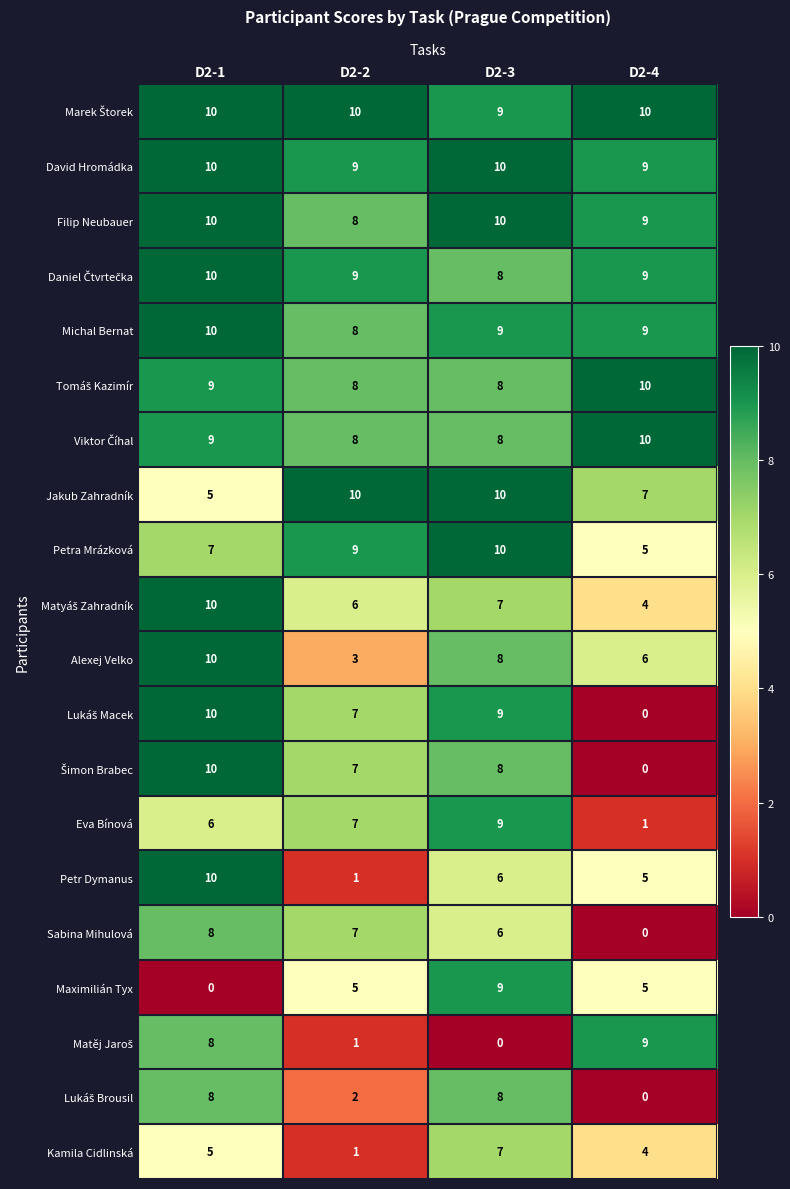

What is the difference between the highest and lowest values at D2-3?

10